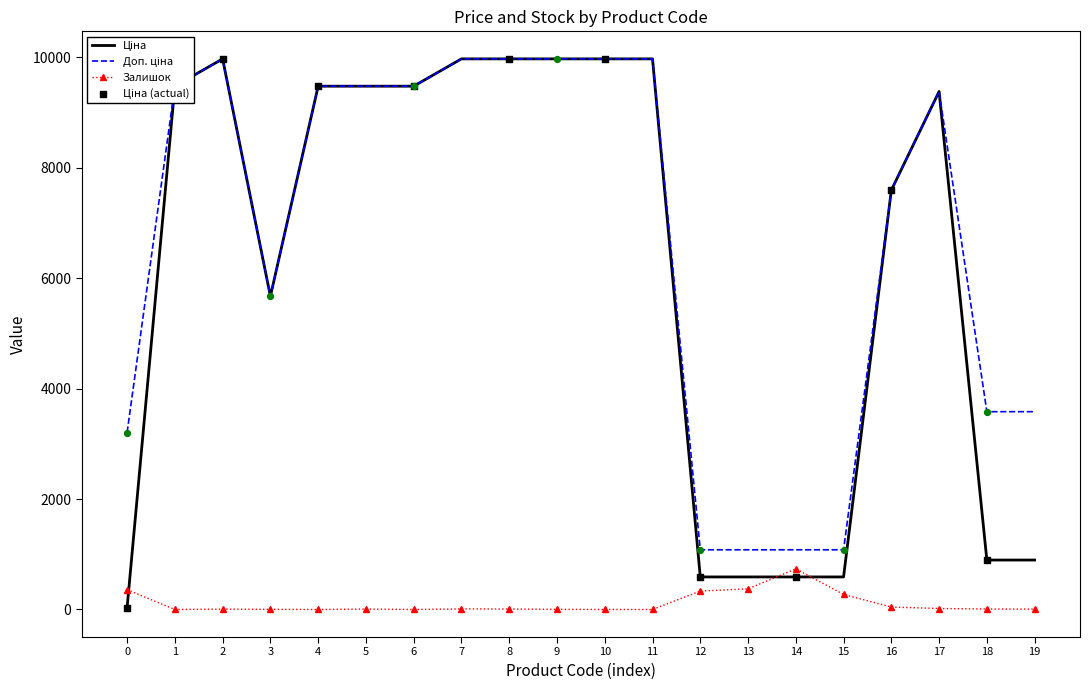

What is the total value across all series at 6?

18960.1